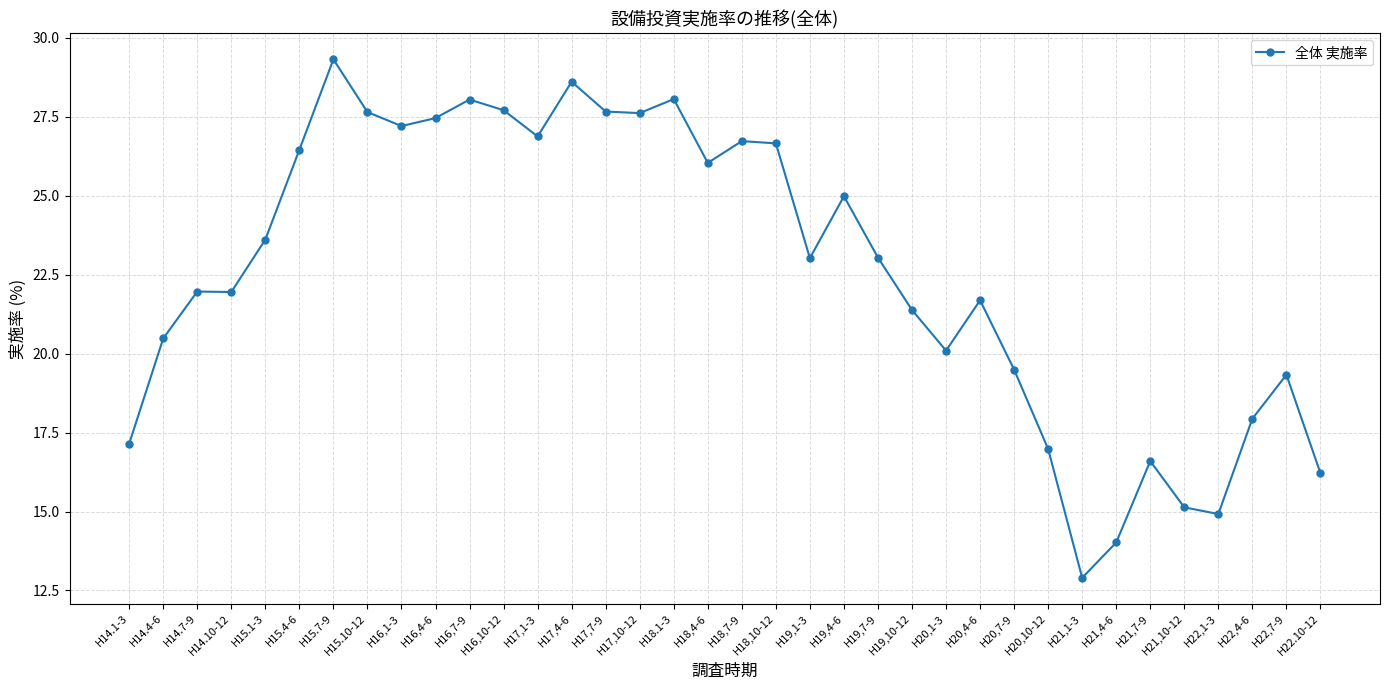

Does the chart have visible grid lines?

Yes